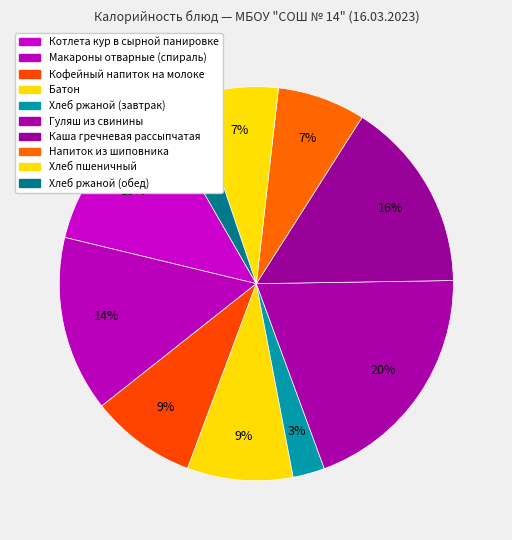

Rank the categories by value from lowest to highest.

Хлеб ржаной (завтрак), Хлеб ржаной (обед), Хлеб пшеничный, Напиток из шиповника, Кофейный напиток на молоке, Батон, Котлета кур в сырной панировке, Макароны отварные (спираль), Каша гречневая рассыпчатая, Гуляш из свинины